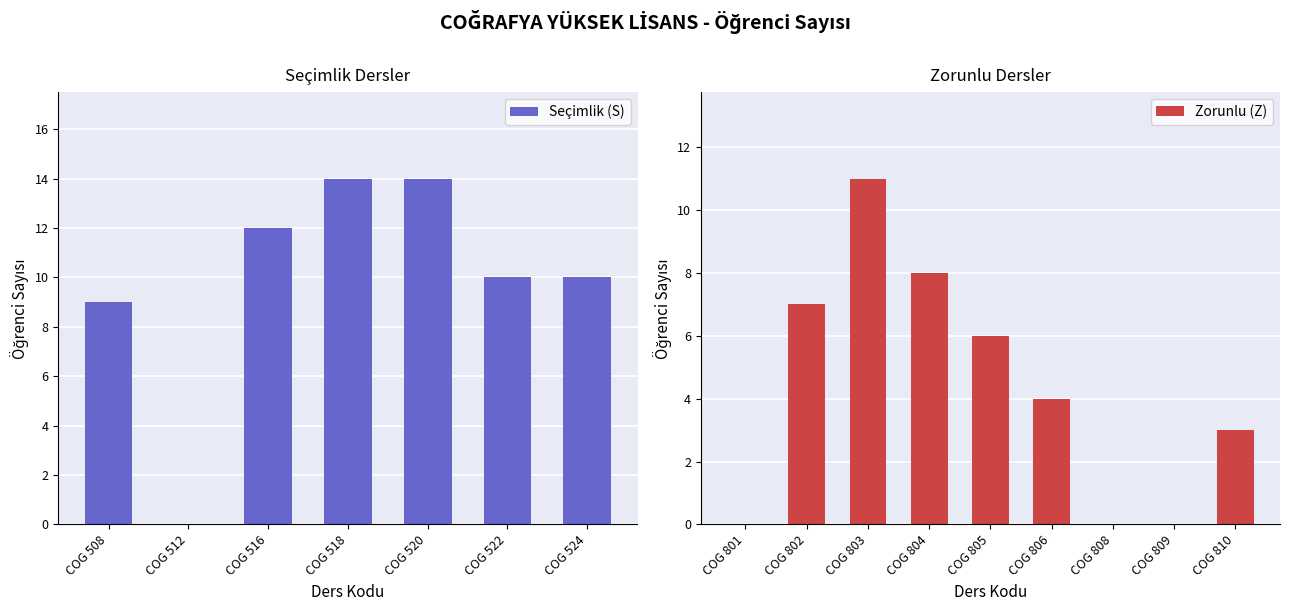

True or false: Zorunlu (Z) has a value of 7 at COG 806.

False